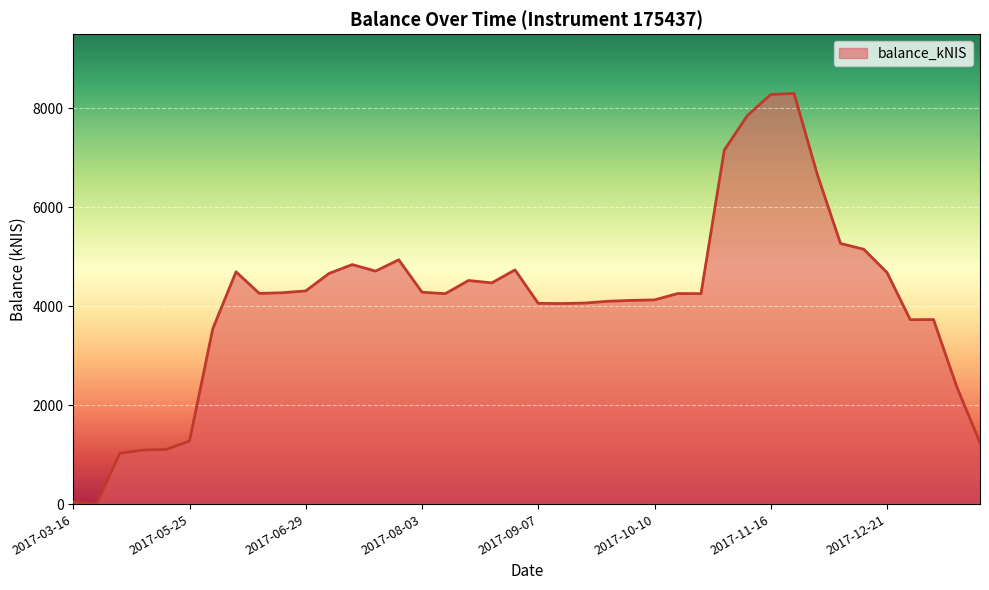

What is the maximum value shown in the chart?

8303.0